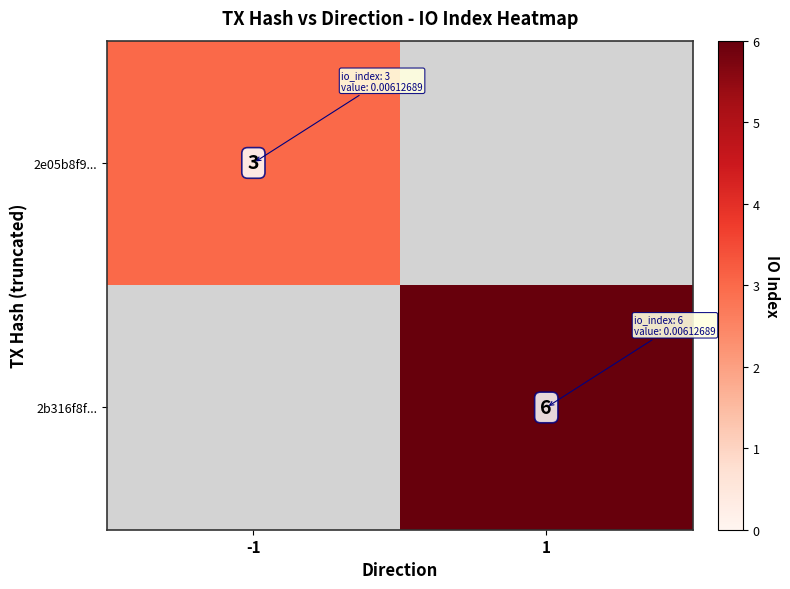

The 2e05b8f9... series shows 3 at -1. True or false?

True